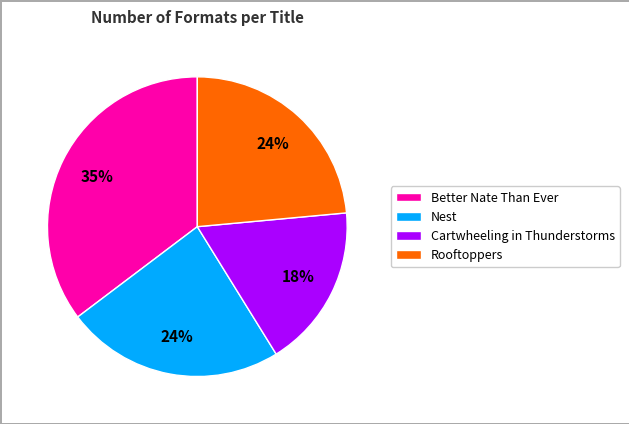

Count the number of slices in the pie.

4